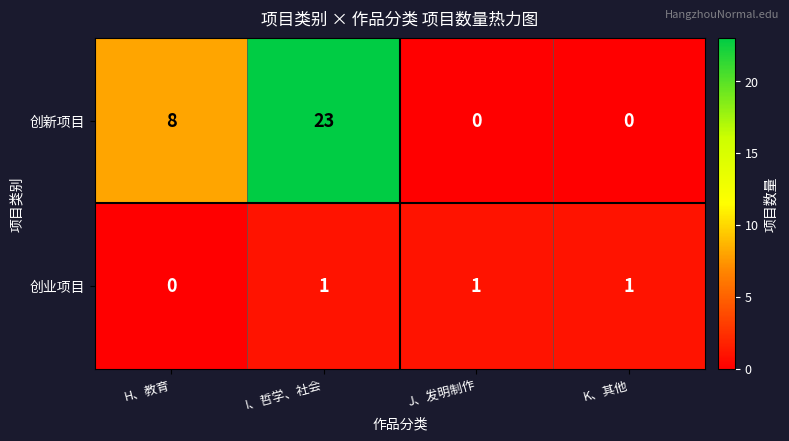

Is it true that 创新项目 equals 12 at K、其他?

False